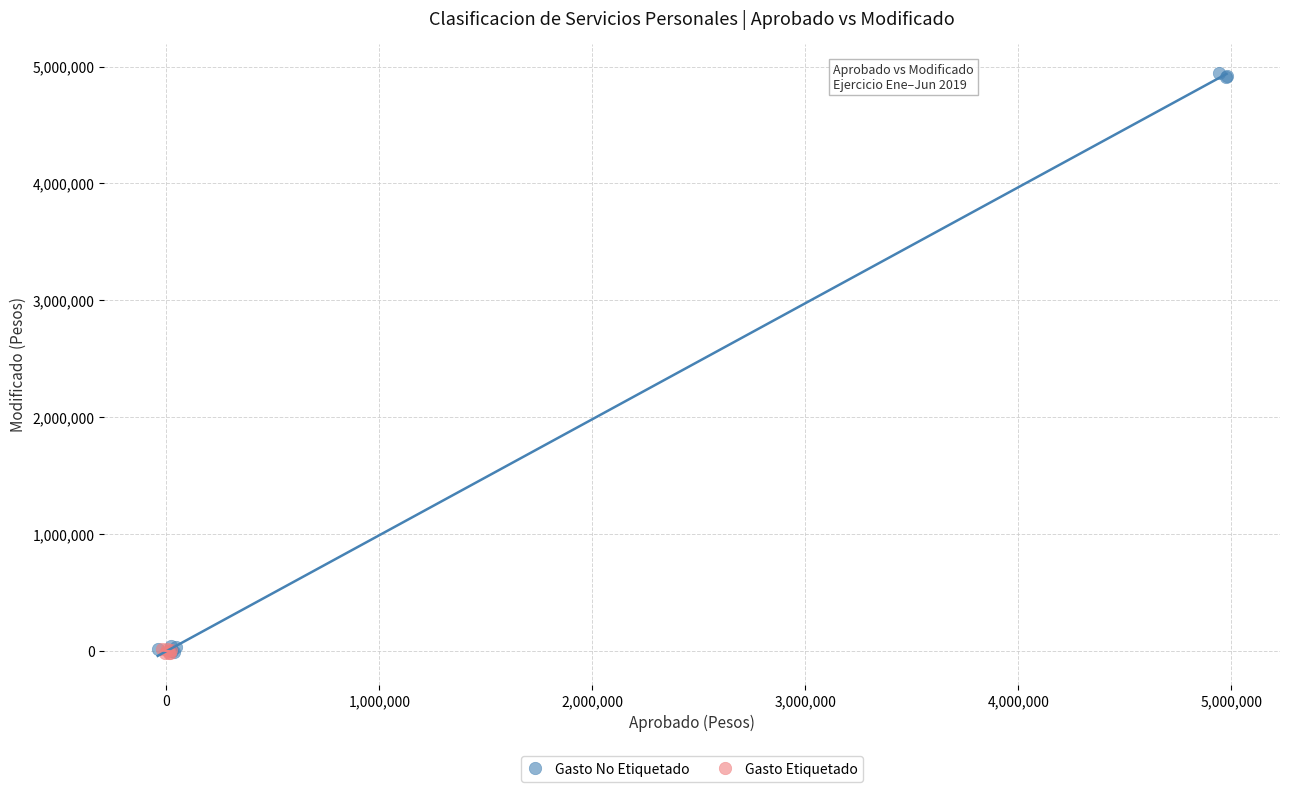

What are all the series names shown in the legend?

Gasto No Etiquetado, Gasto Etiquetado